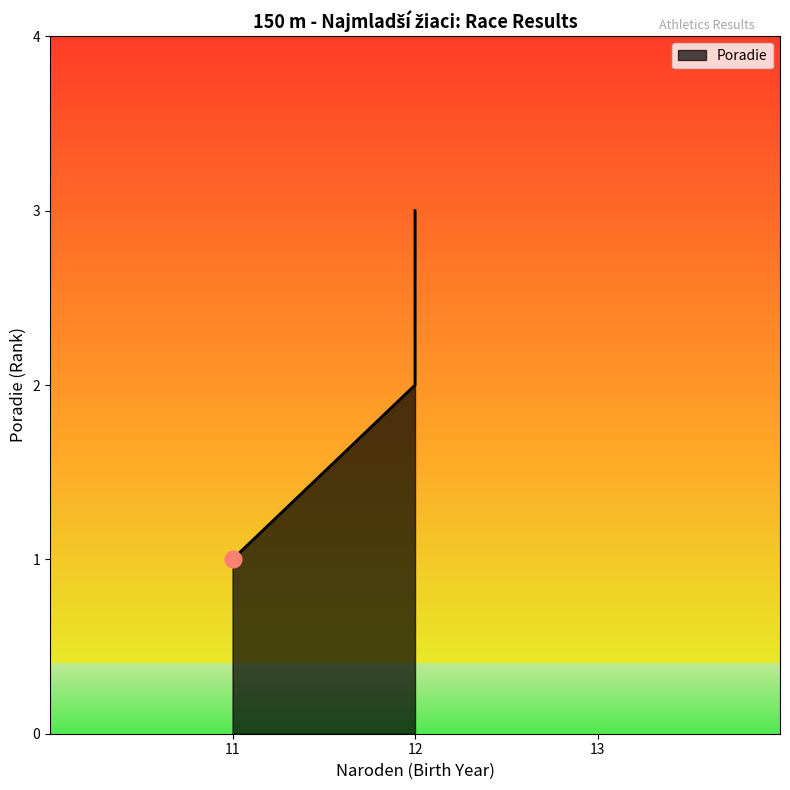

Read the value at 11.

1